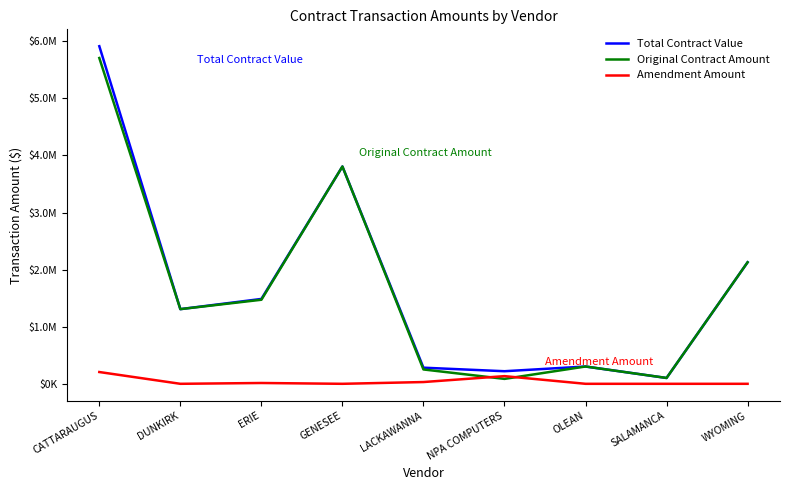

How many interior local valleys does the Amendment Amount series have?

2